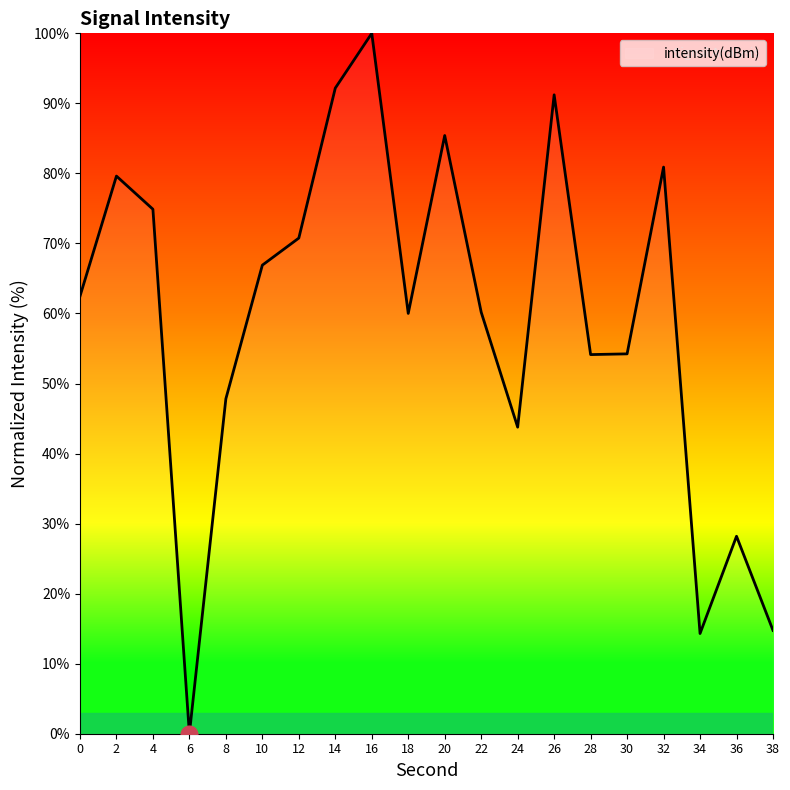

The value at 20 is 85.4. True or false?

True